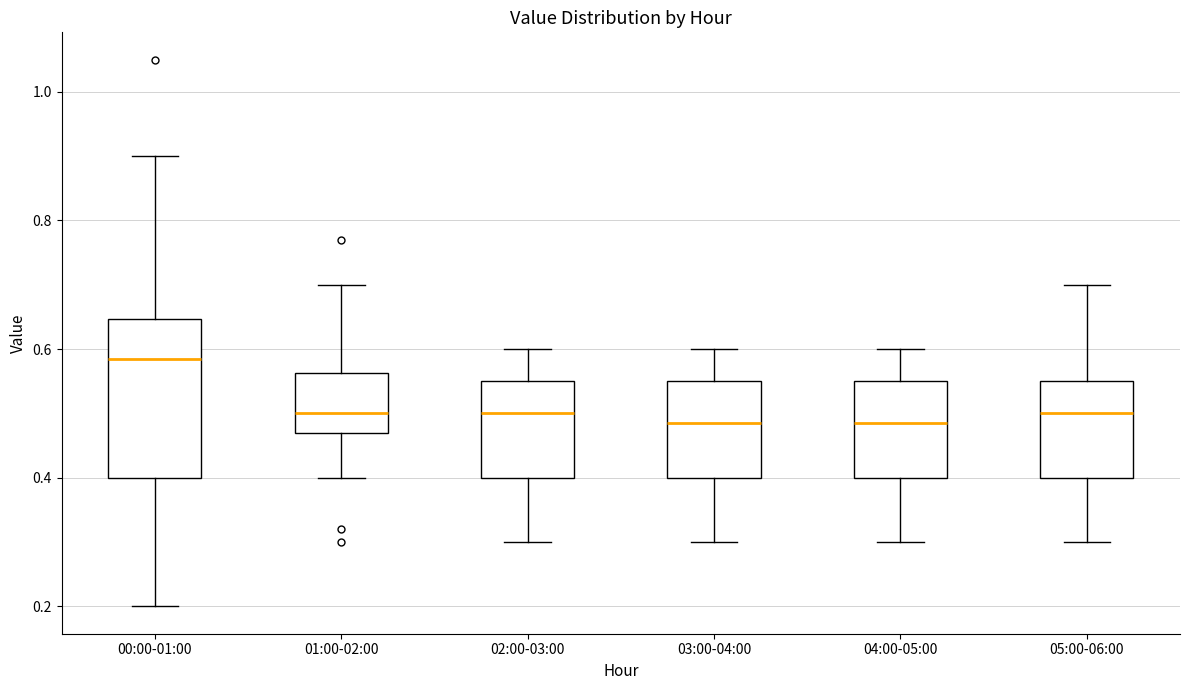

Reading left to right, read every box against the y-axis: the position of its median line, the range the box covers, and the ends of its whiskers. The values are not printed on the chart, so give them approximately, as read against the axis.

00:00-01:00: median 0.58, box 0.40 to 0.64, whiskers 0.20 to 0.90
01:00-02:00: median 0.50, box 0.48 to 0.56, whiskers 0.40 to 0.70
02:00-03:00: median 0.50, box 0.40 to 0.56, whiskers 0.30 to 0.60
03:00-04:00: median 0.48, box 0.40 to 0.56, whiskers 0.30 to 0.60
04:00-05:00: median 0.48, box 0.40 to 0.56, whiskers 0.30 to 0.60
05:00-06:00: median 0.50, box 0.40 to 0.56, whiskers 0.30 to 0.70